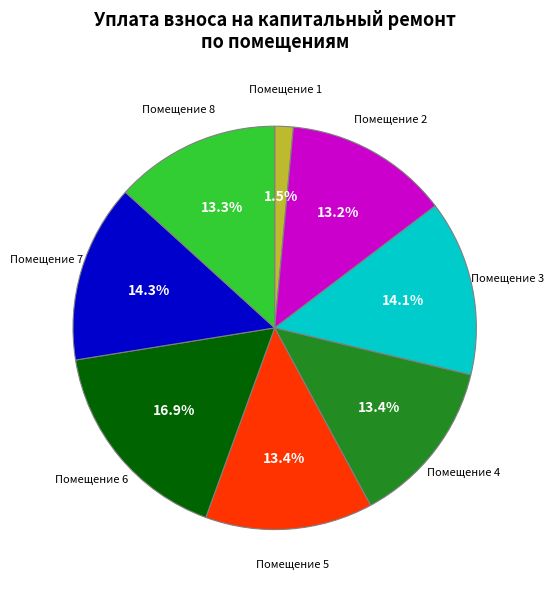

Does any single category account for the majority?

No